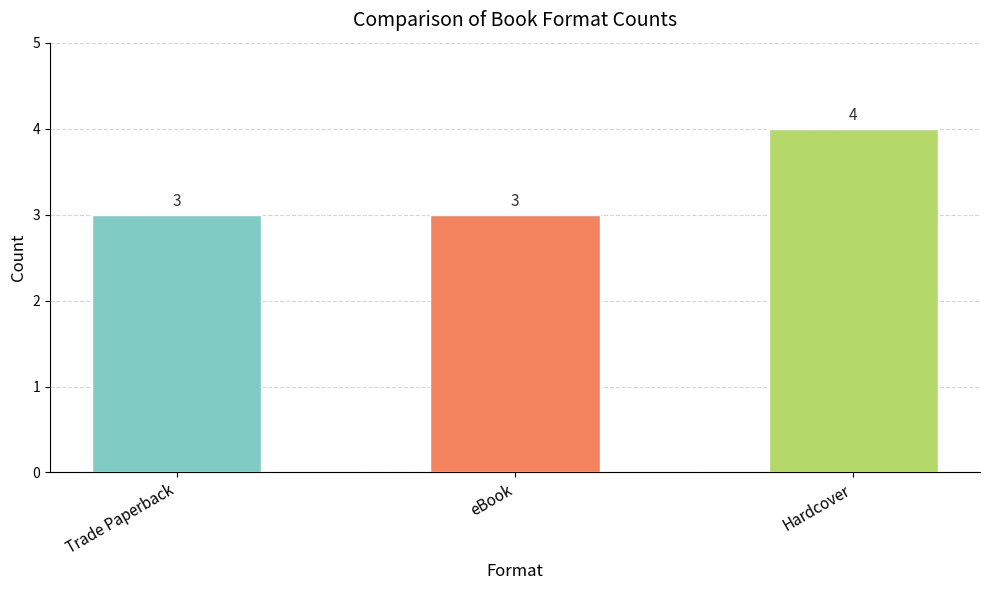

True or false: the data shows 3 at eBook.

True